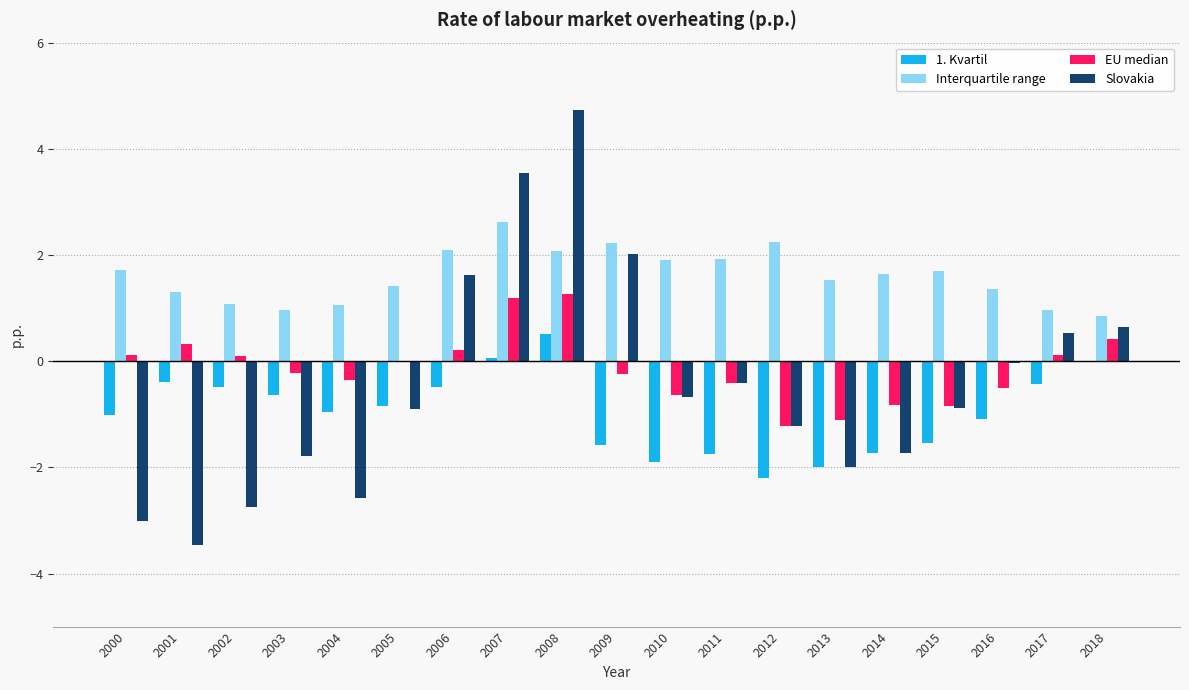

What is the average value of the Slovakia series?

-0.4